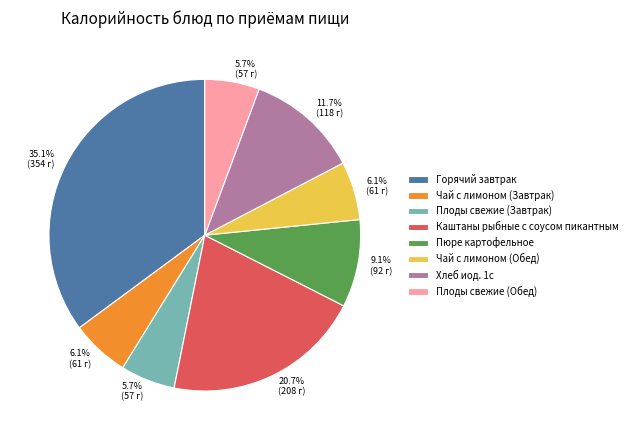

To the nearest percent, what is the difference between the largest and smallest slice percentages?

29%